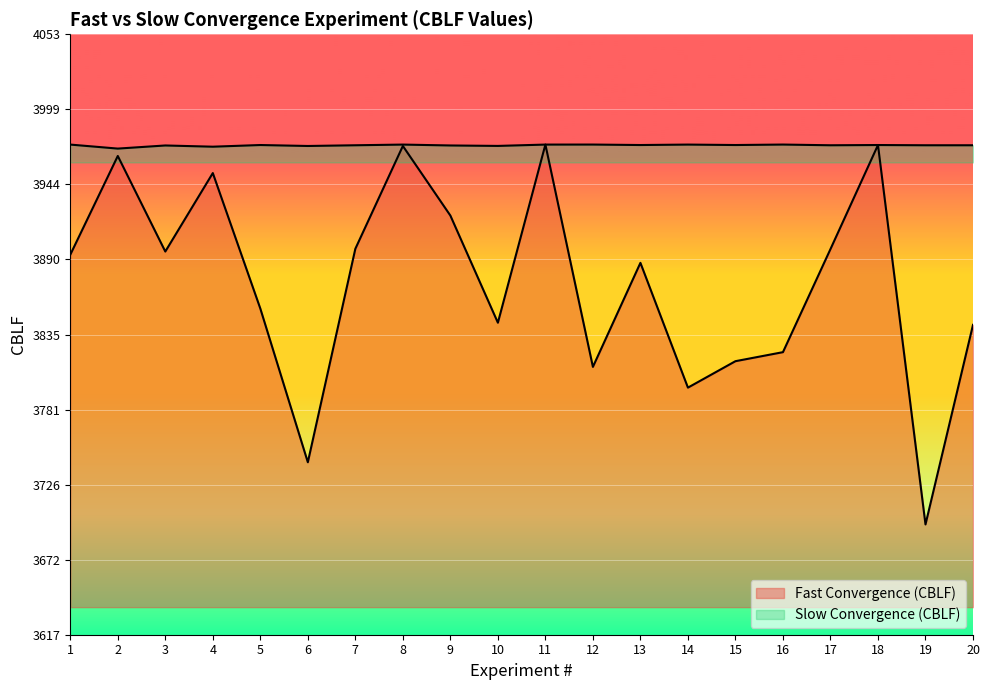

Between 2 and 5, which series saw the biggest shift?

Fast Convergence (CBLF)